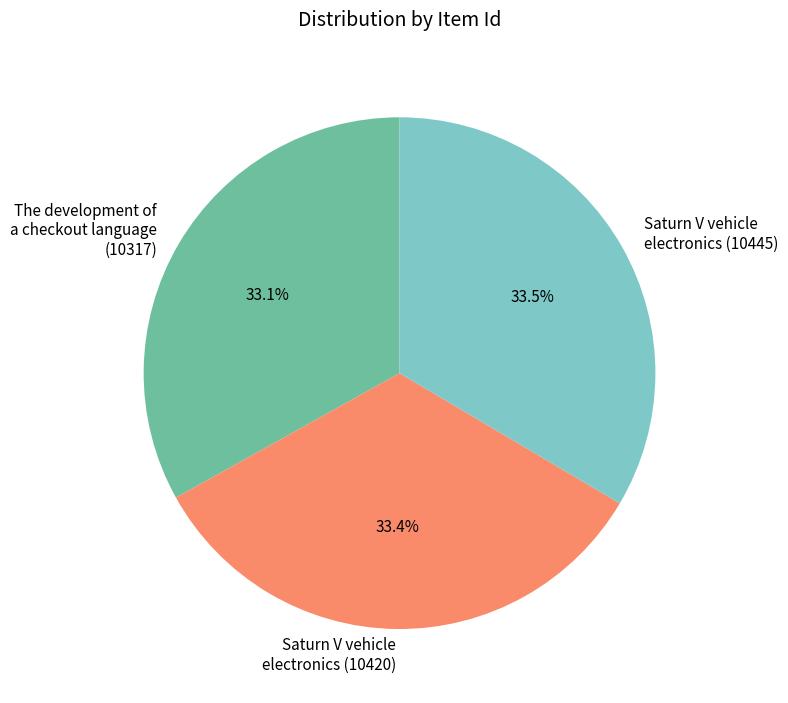

Approximately how many times larger is the value at Saturn V vehicle electronics (10420) compared to Saturn V vehicle electronics (10445)?

1.0